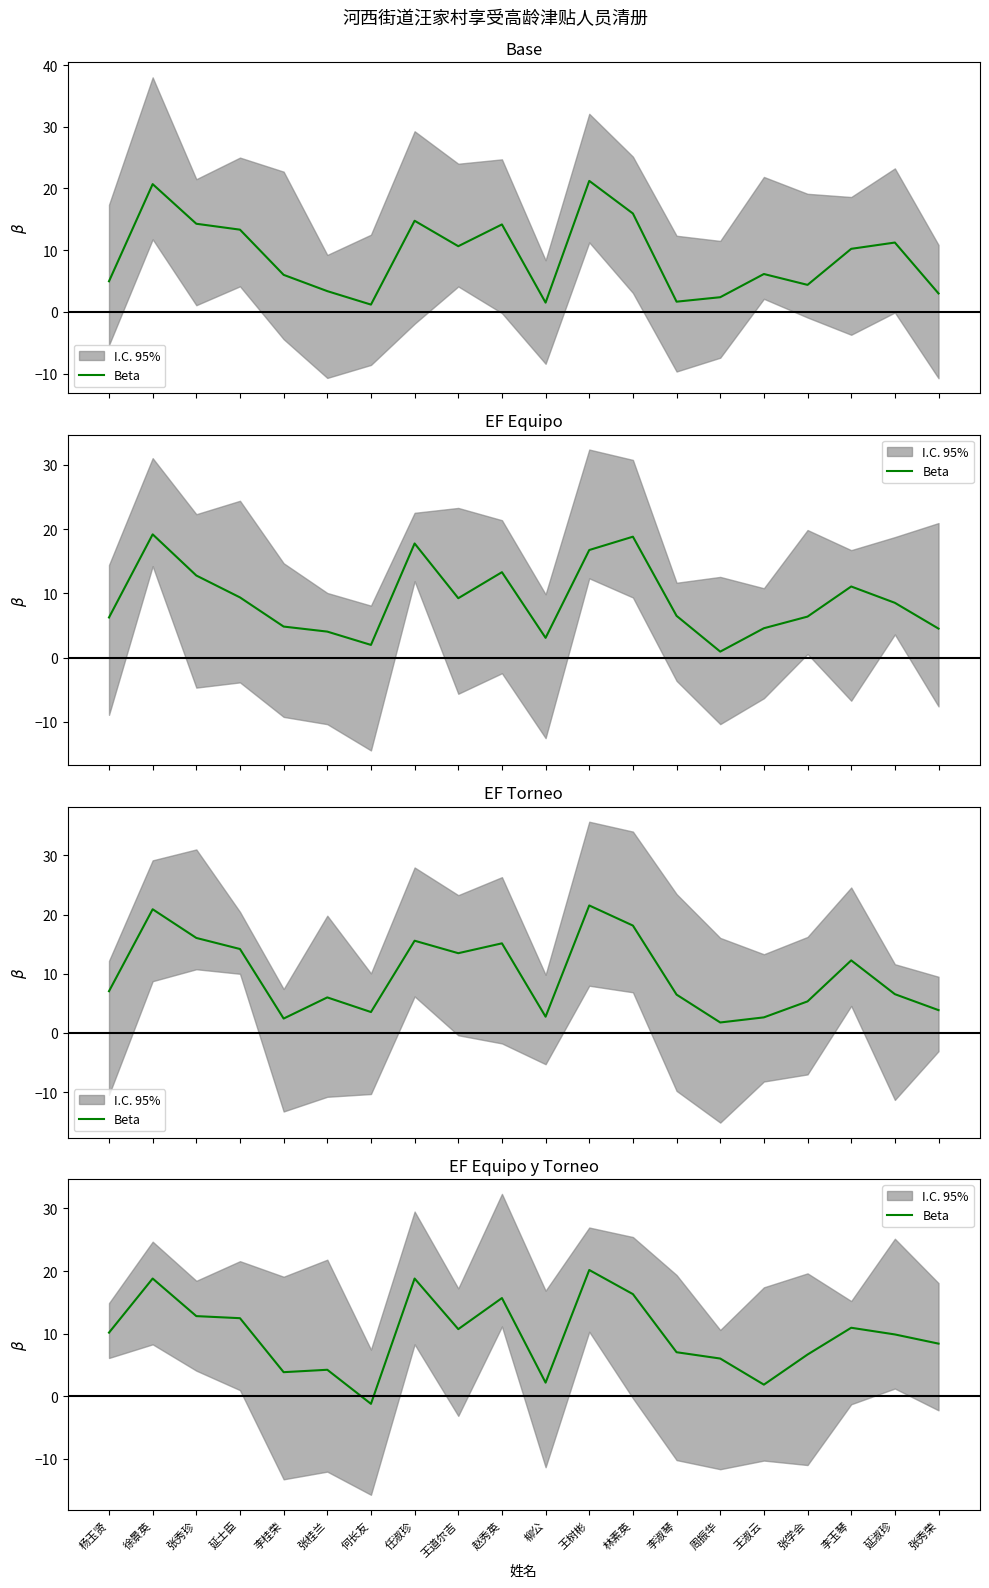

Reading left to right, transcribe all the data shown in this chart.

杨玉贤=10.2	徐景英=18.8	张秀珍=12.8	延士臣=12.5	李桂荣=3.8	张桂兰=4.2	何长友=-1.2	任淑珍=18.8	王道尔吉=10.7	赵秀英=15.7	柳公=2.2	王树彬=20.2	林素英=16.3	李淑琴=7.0	周振华=6.0	王淑云=1.8	张学会=6.7	李玉琴=10.9	延淑珍=9.9	张秀荣=8.4